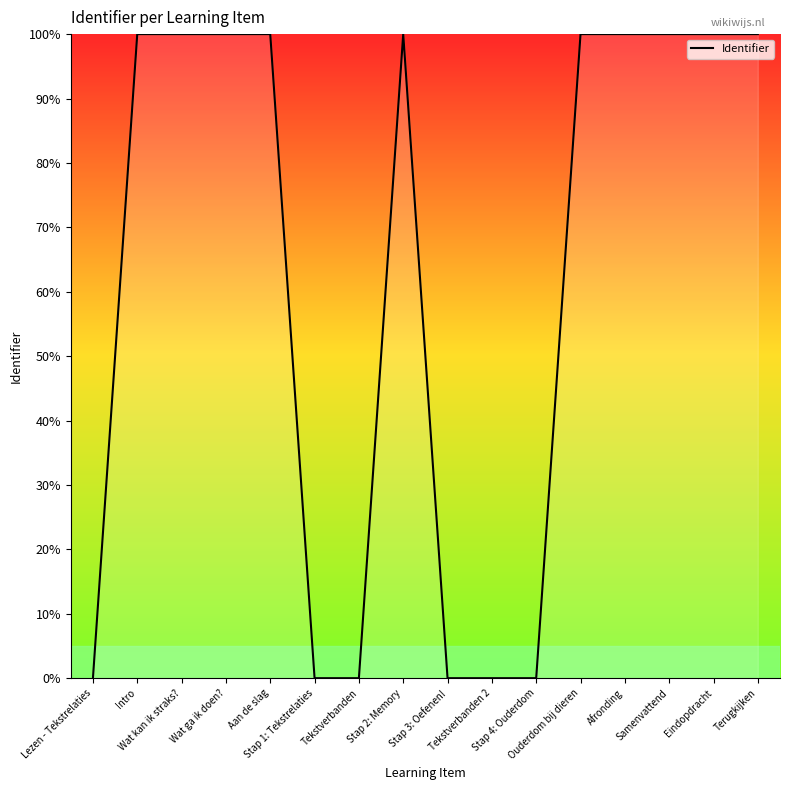

What position from the right is Tekstverbanden 2?

7